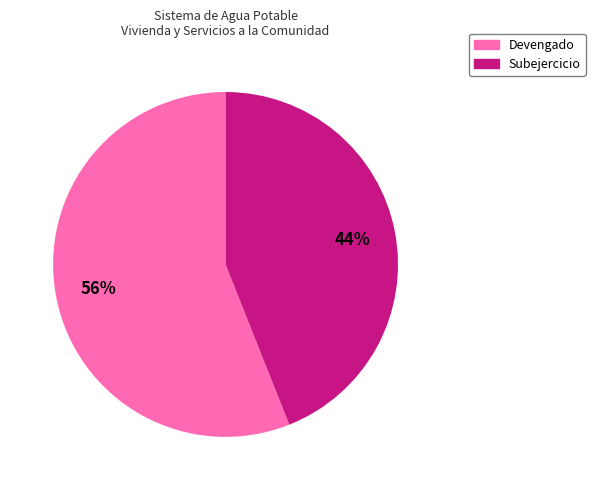

True or false: Subejercicio accounts for 31% of the total.

False